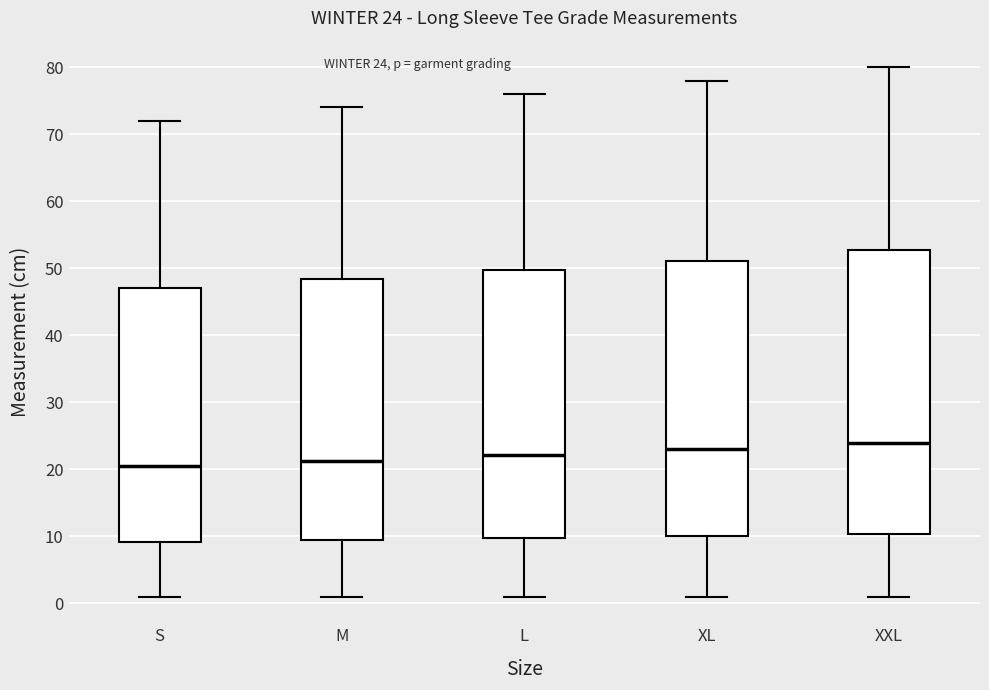

Which box is the tallest, from its lower edge to its upper edge?

XXL